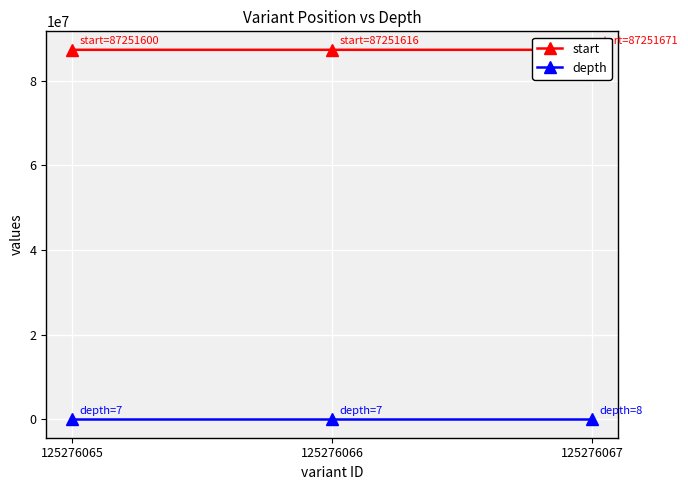

Which label corresponds to the smallest value in the chart?

125276065